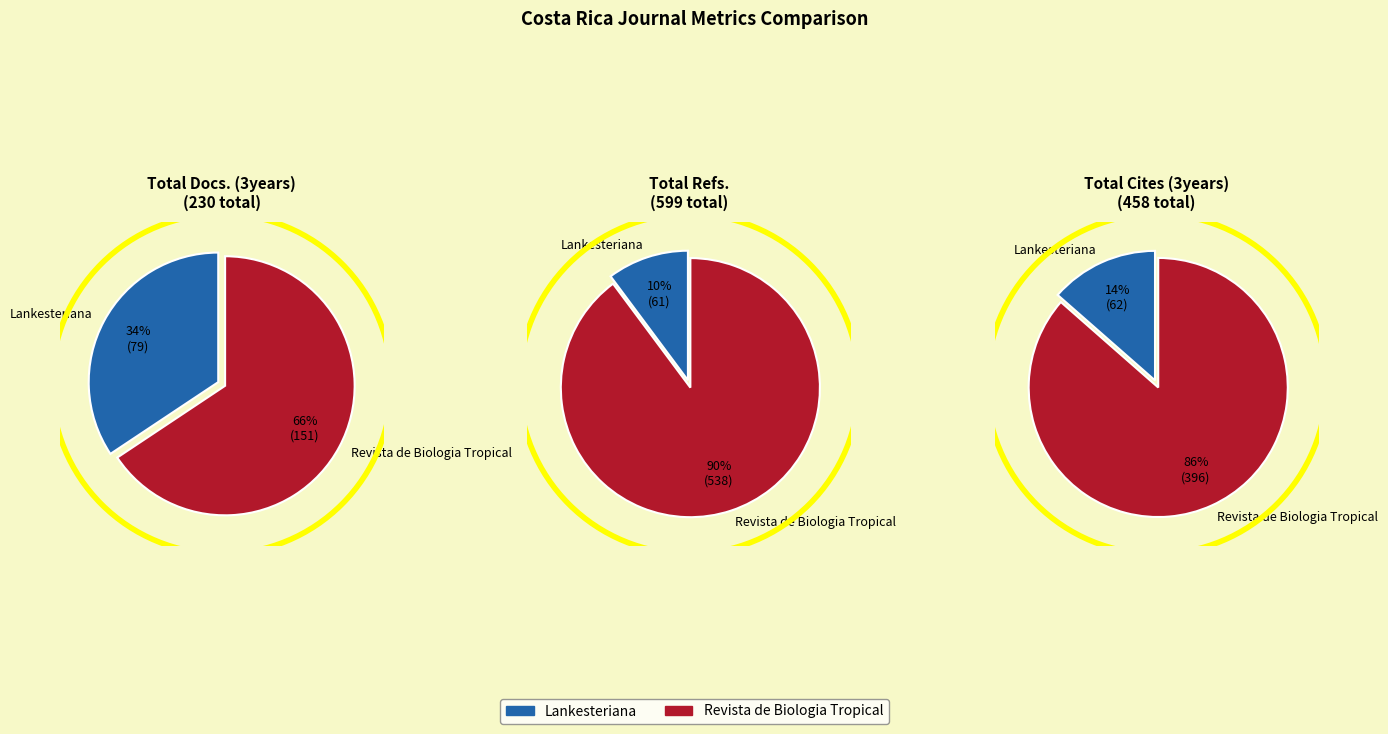

Combined, what portion of the pie is Lankesteriana and Revista de Biologia Tropical?

100.0%